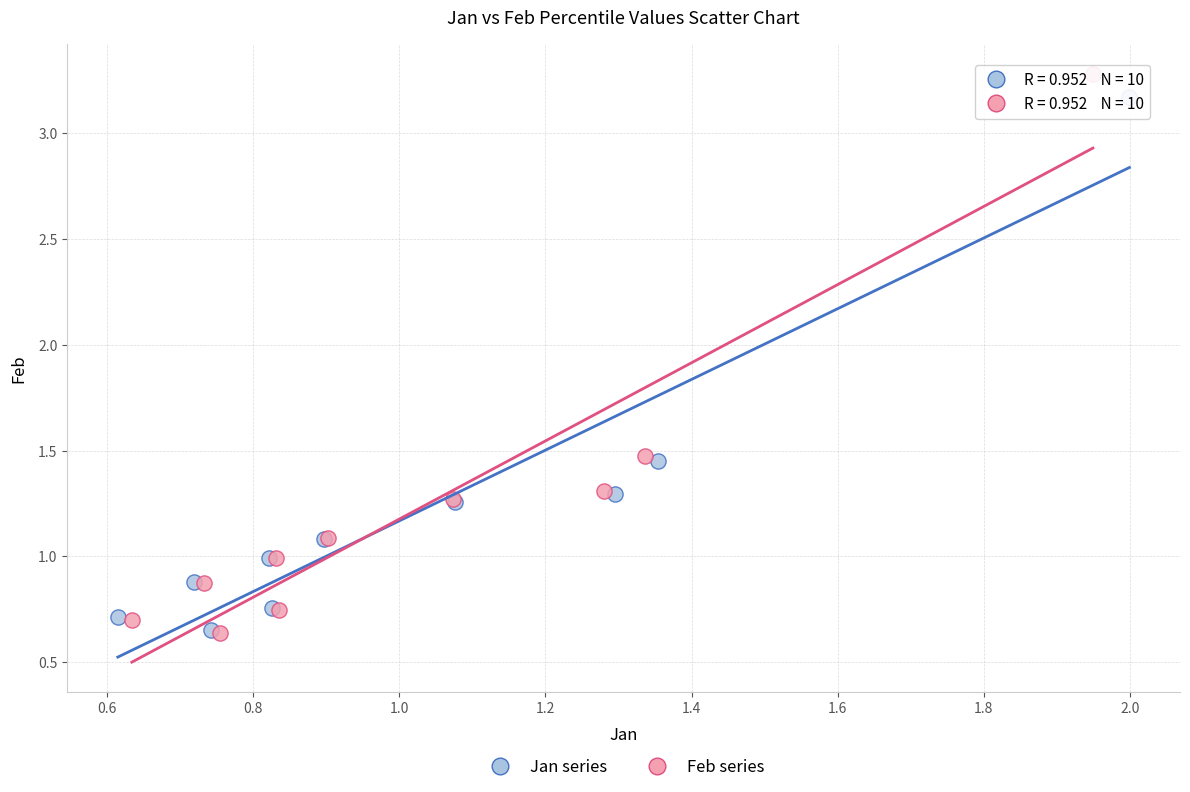

Which series has the largest Y range (max minus min)?

Feb series